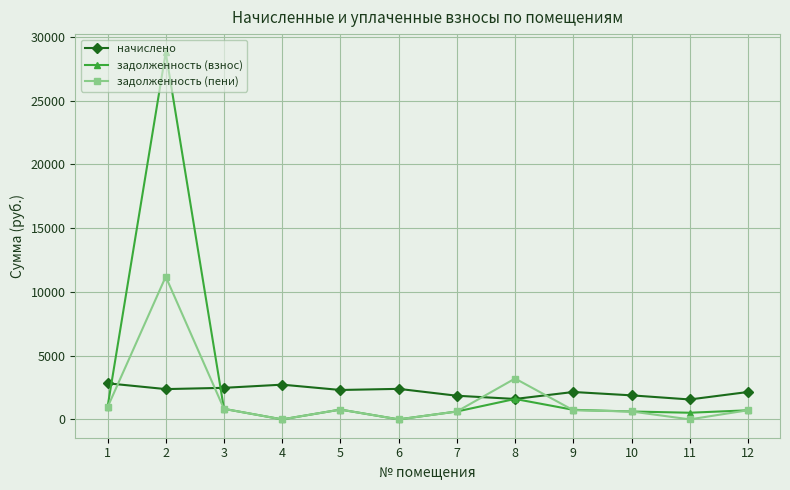

Which series has the widest spread of values?

задолженность (взнос)